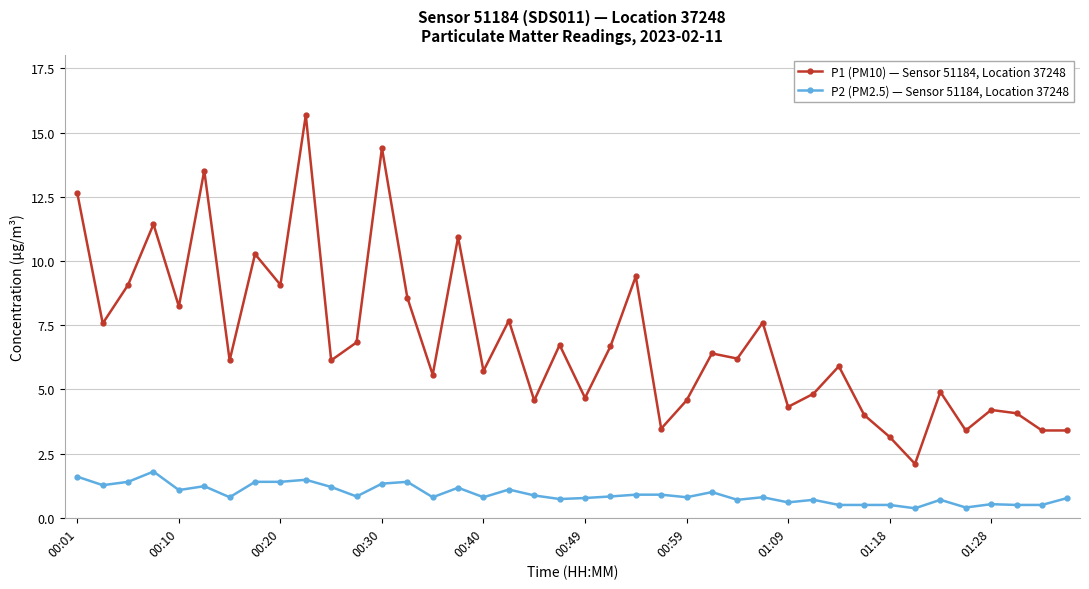

At how many categories does at least one series exceed 10?

7